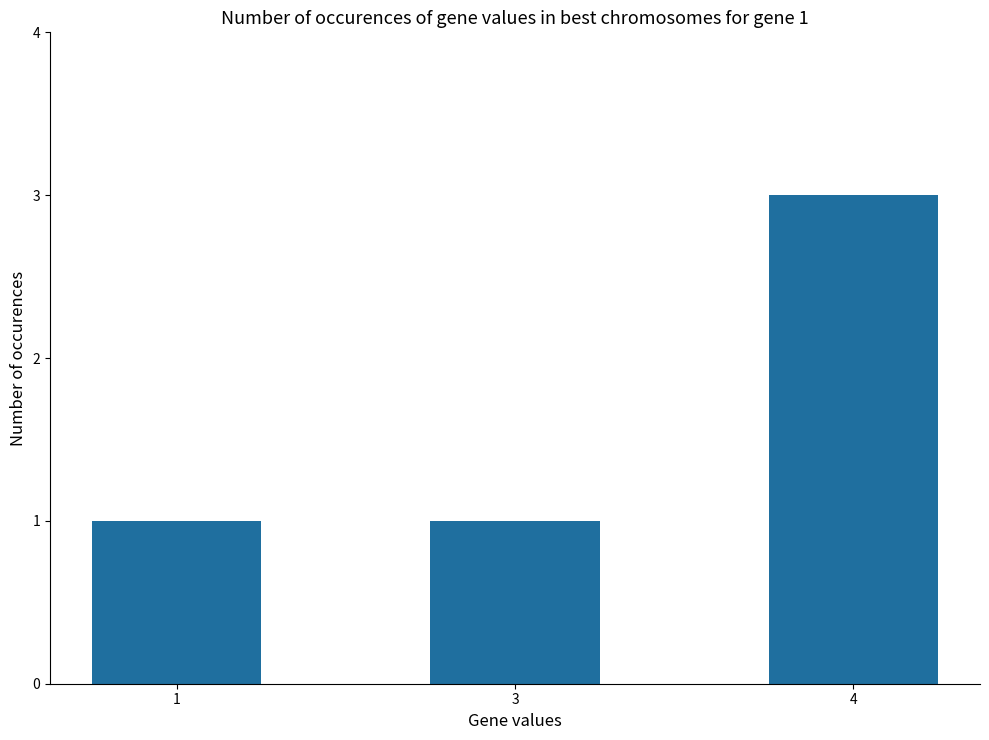

What is the sum of all values?

5